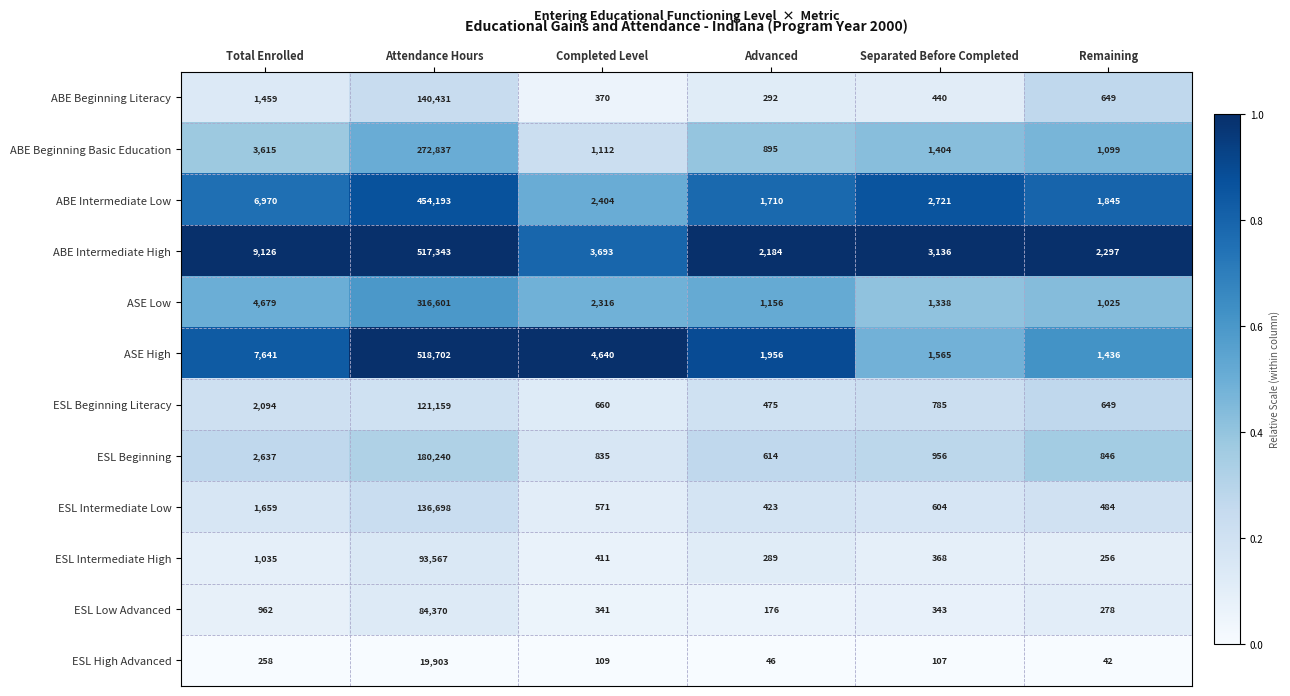

List the series in order of their peak value, lowest first.

ESL High Advanced, ESL Low Advanced, ESL Intermediate High, ESL Beginning Literacy, ESL Intermediate Low, ABE Beginning Literacy, ESL Beginning, ABE Beginning Basic Education, ASE Low, ABE Intermediate Low, ABE Intermediate High, ASE High